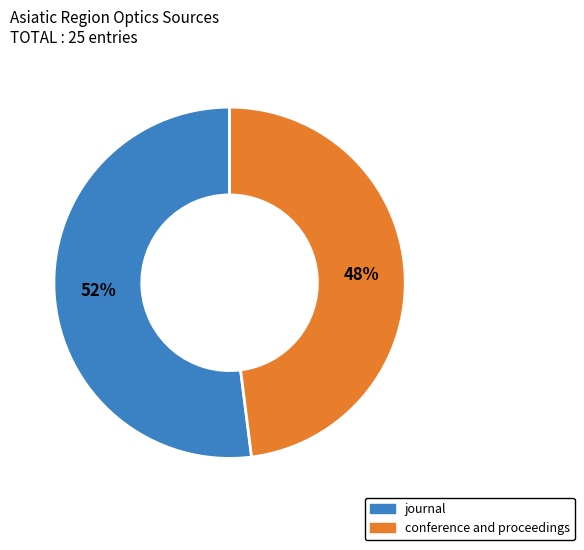

How many segments does this pie chart have?

2